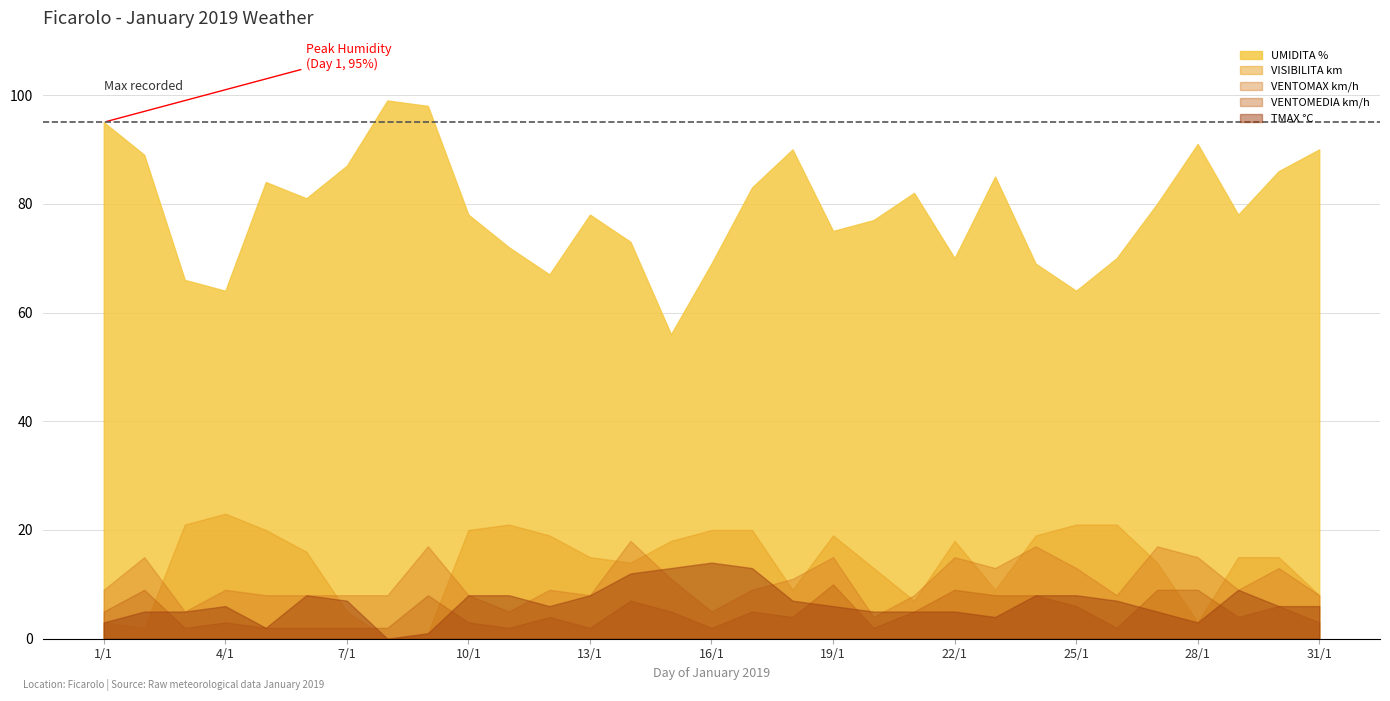

Rank the series at 5/1 from lowest to highest value.

TMAX °C, VENTOMEDIA km/h, VENTOMAX km/h, VISIBILITA km, UMIDITA %